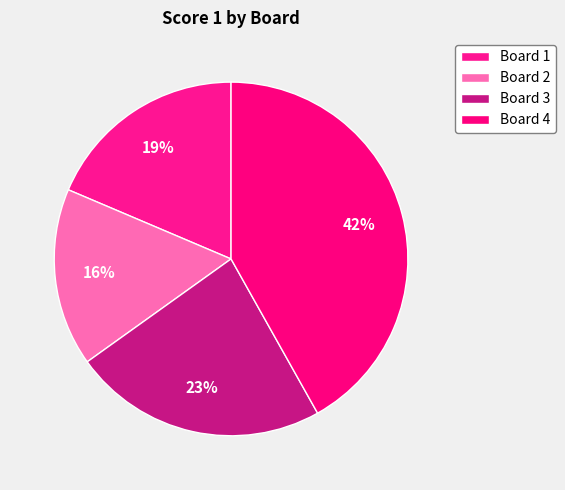

What is the largest slice in the pie chart?

Board 4